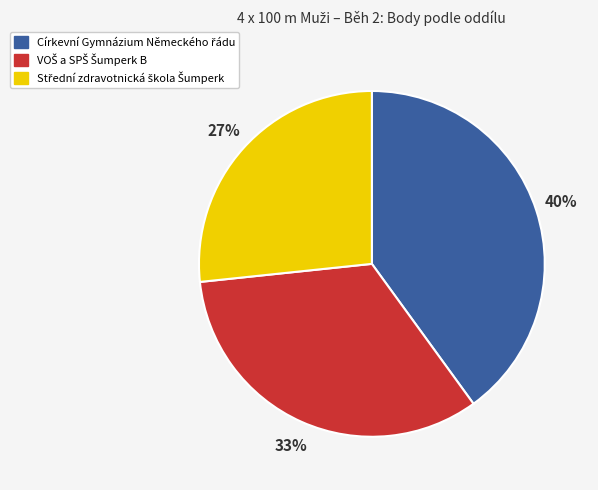

To the nearest percent, what is the average slice percentage?

33%